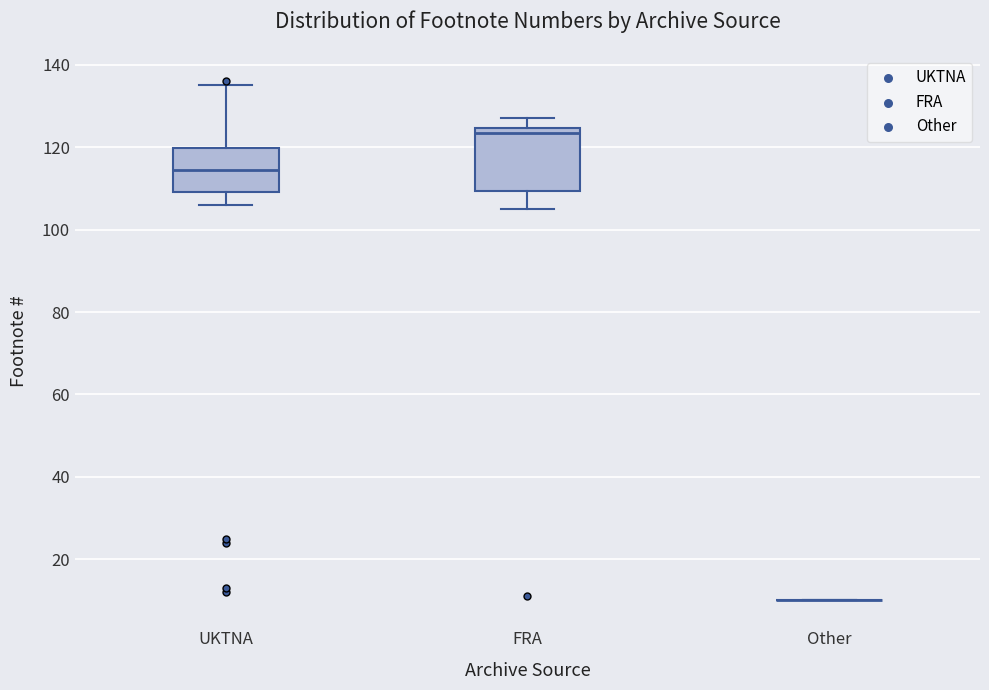

Which box is the tallest, from its lower edge to its upper edge?

FRA